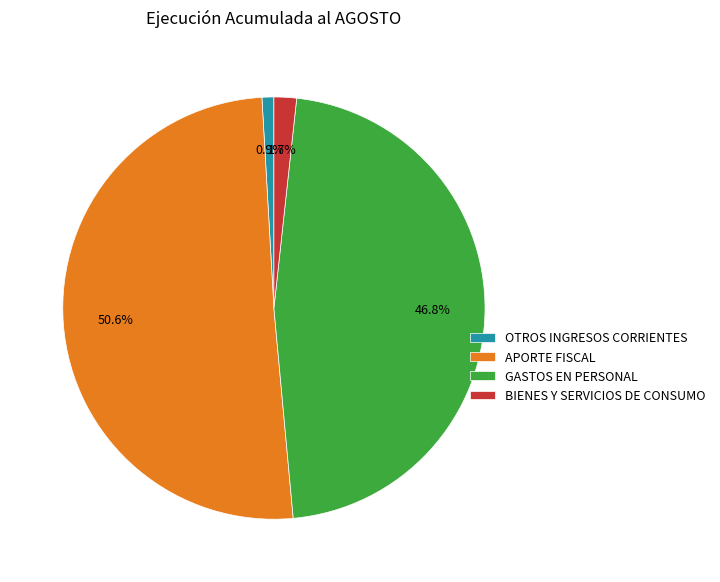

How many segments does this pie chart have?

4